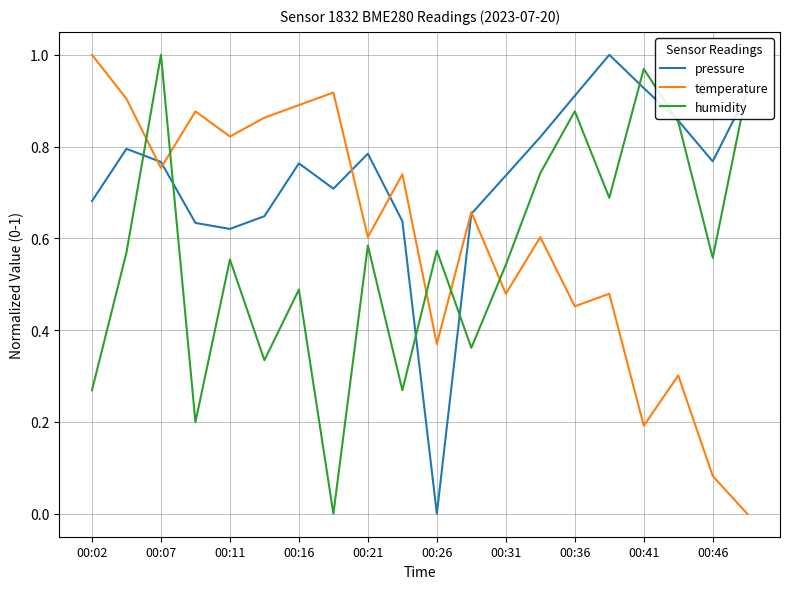

Rank the series by their average value, from lowest to highest.

humidity, temperature, pressure